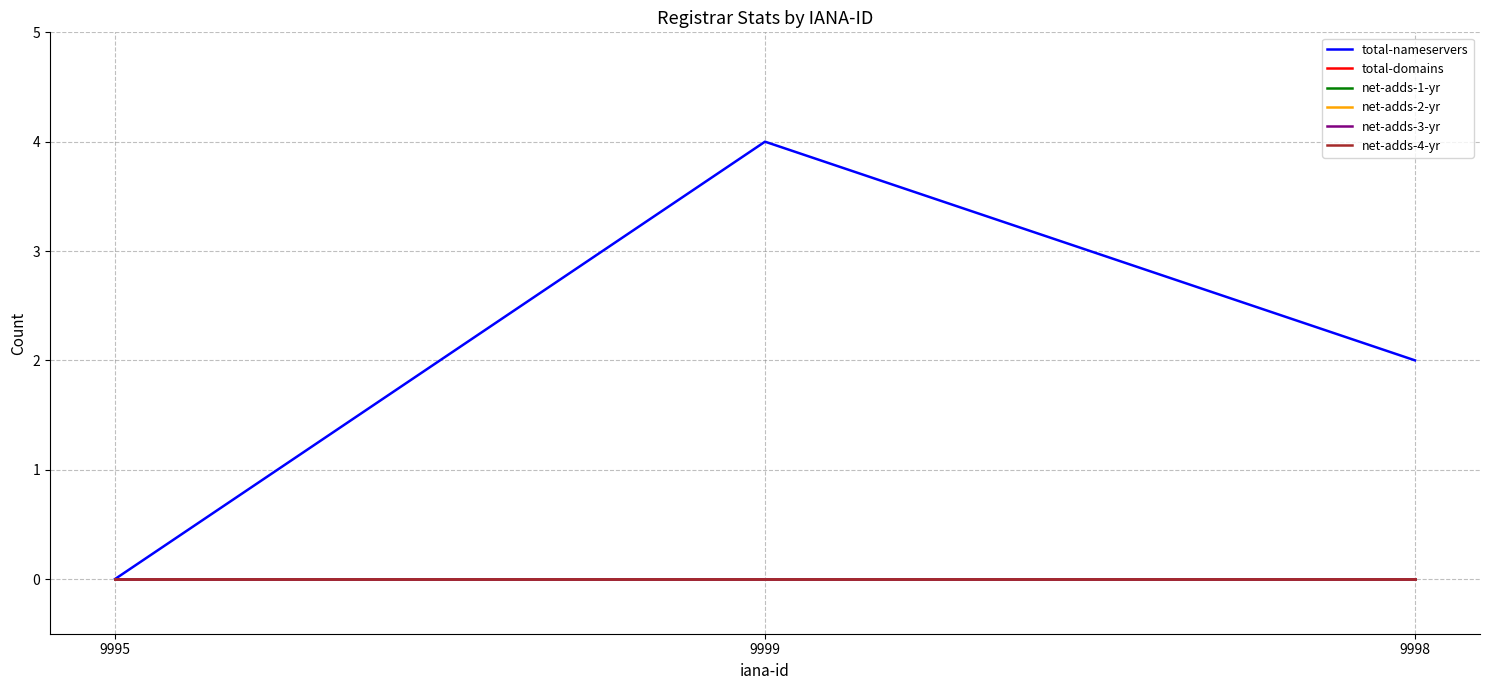

At how many categories does at least one series exceed 2?

1